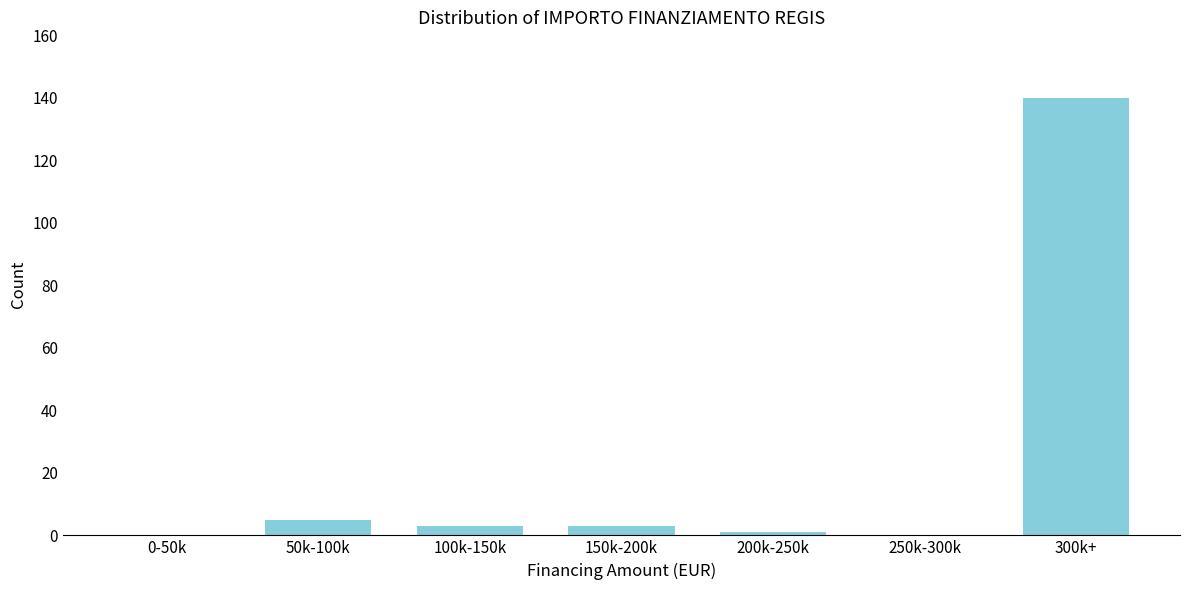

Reading left to right, transcribe all the data shown in this chart.

0-50k=0	50k-100k=5	100k-150k=3	150k-200k=3	200k-250k=1	250k-300k=0	300k+=140